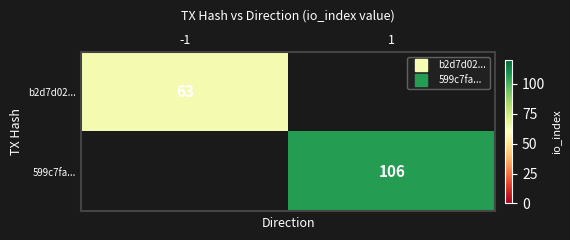

What is the sum of the 599c7fa... values at -1 and 1?

106